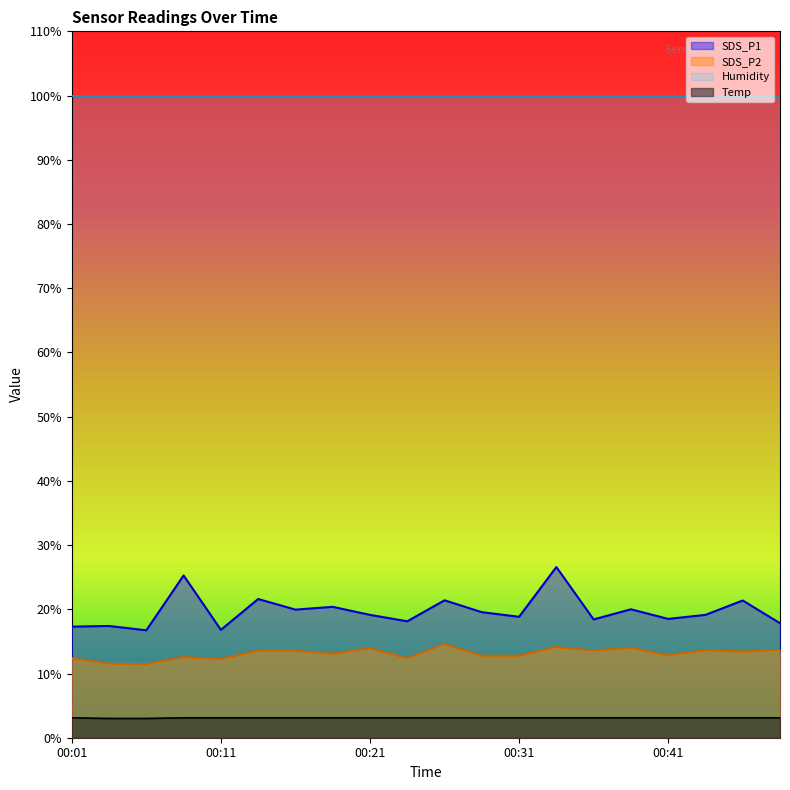

Reading left to right, what are all the values shown in this chart?

SDS_P1: 17.3	17.4	16.7	25.3	16.8	21.6	19.9	20.4	19.1	18.1	21.4	19.6	18.8	26.6	18.4	20.0	18.5	19.1	21.4	17.8
SDS_P2: 12.4	11.5	11.5	12.6	12.3	13.6	13.6	13.1	13.9	12.4	14.6	12.8	12.8	14.1	13.6	14.0	12.8	13.6	13.4	13.7
Temp: 3.1	3.0	3.0	3.1	3.1	3.1	3.1	3.1	3.1	3.1	3.1	3.1	3.1	3.1	3.1	3.1	3.1	3.1	3.1	3.1